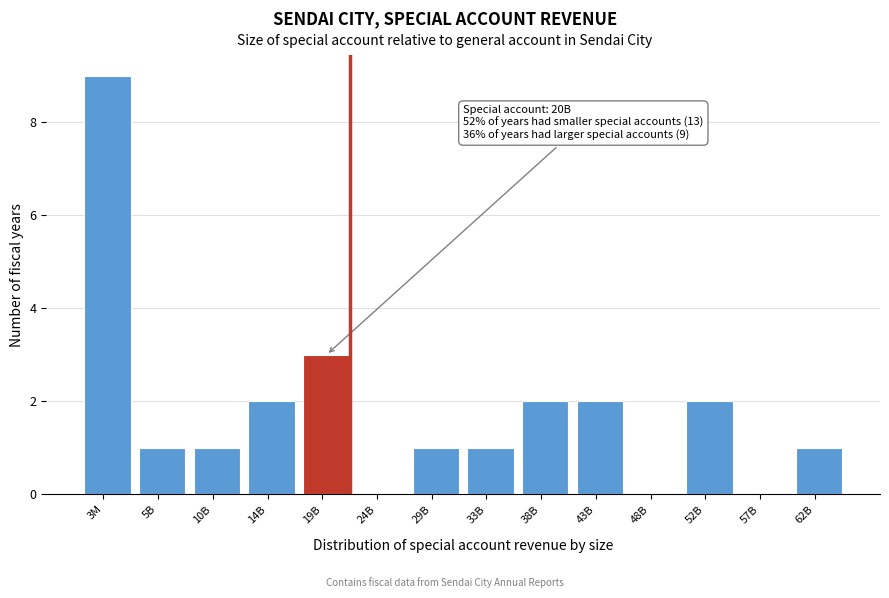

Reading left to right, list all the values displayed in this chart.

3M=9	5B=1	10B=1	14B=2	19B=3	24B=0	29B=1	33B=1	38B=2	43B=2	48B=0	52B=2	57B=0	62B=1